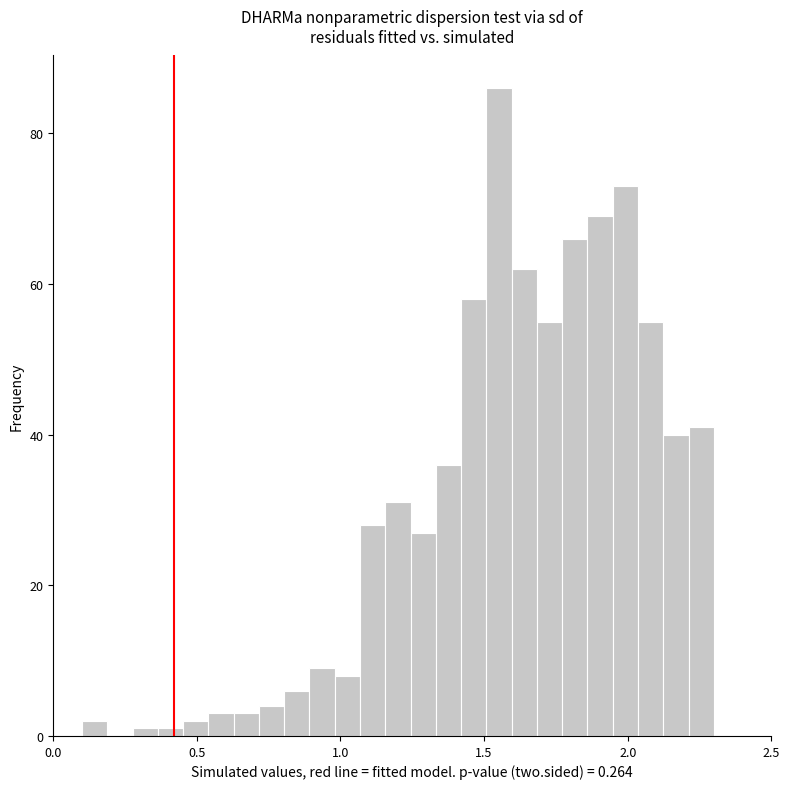

Around what value on the x-axis is the tallest bar? Give the approximate position of its centre, as read against the axis.

1.55